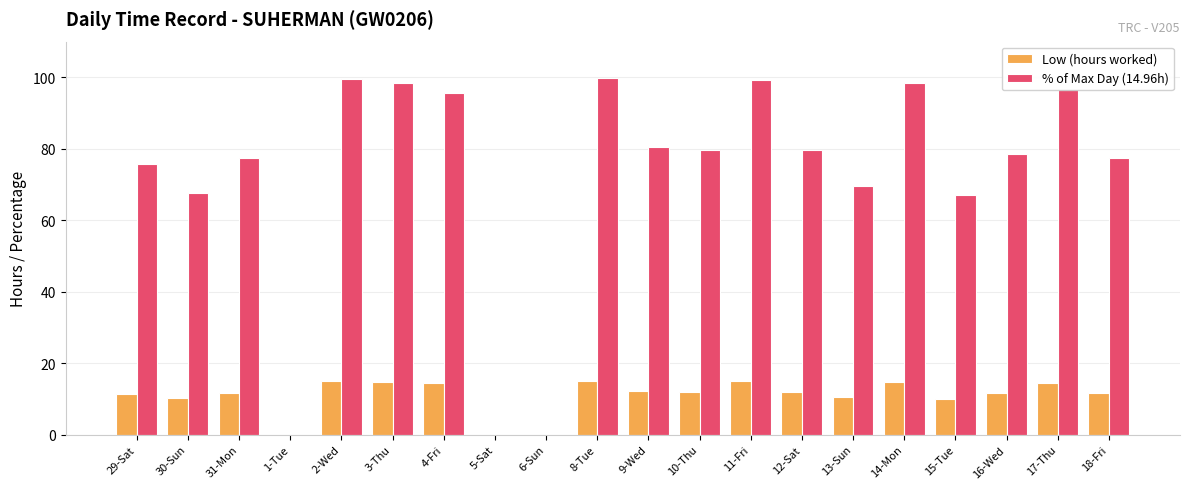

Which series changed the most between 10-Thu and 15-Tue?

% of Max Day (14.96h)